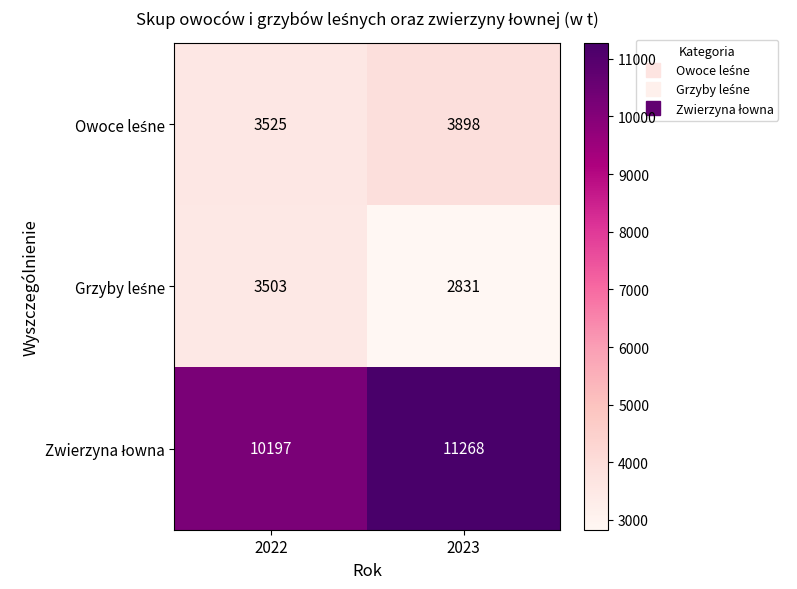

What is the total value across all series at 2022?

17225